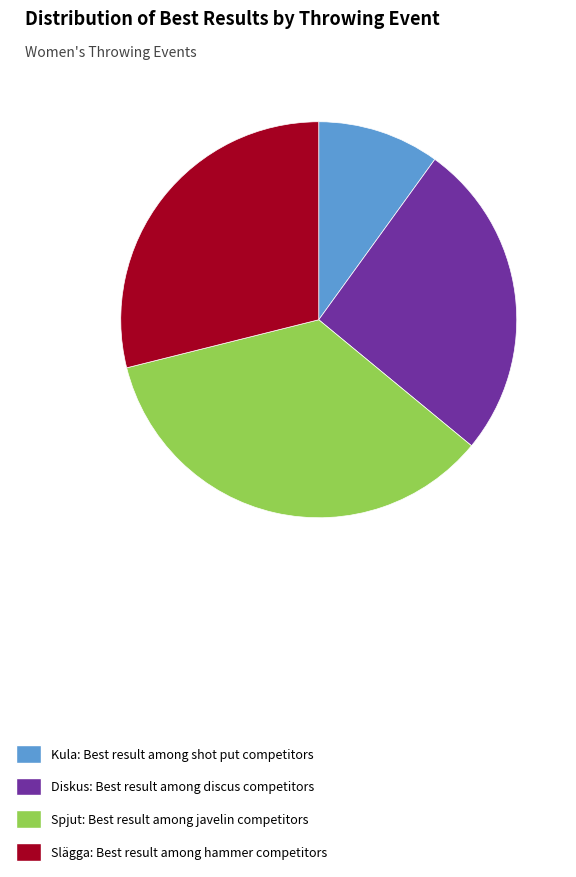

Which slice is the smallest?

Kula